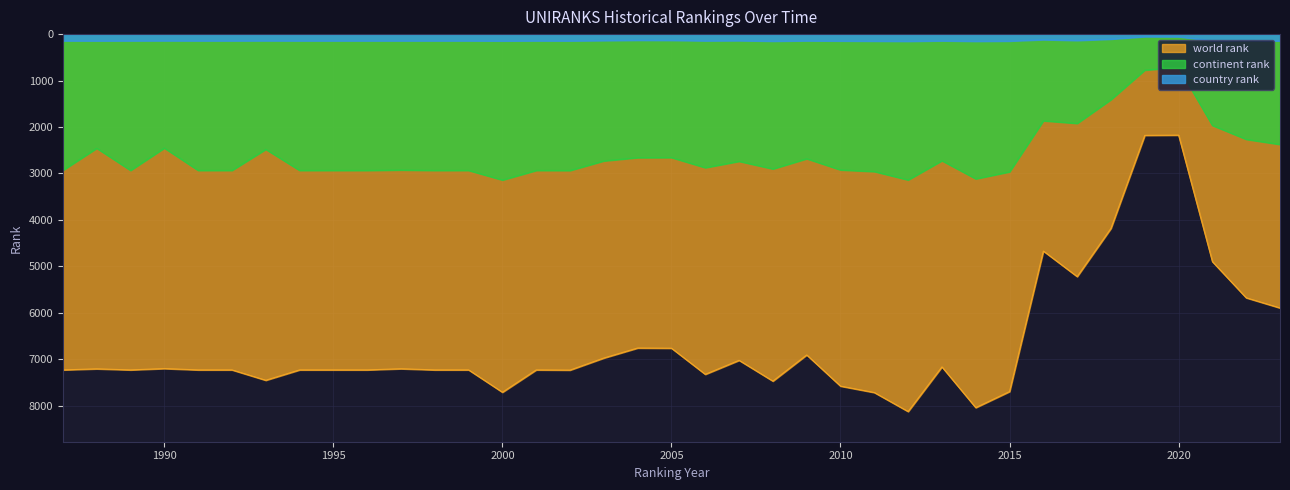

At which label is world rank closest to 5148?

2017